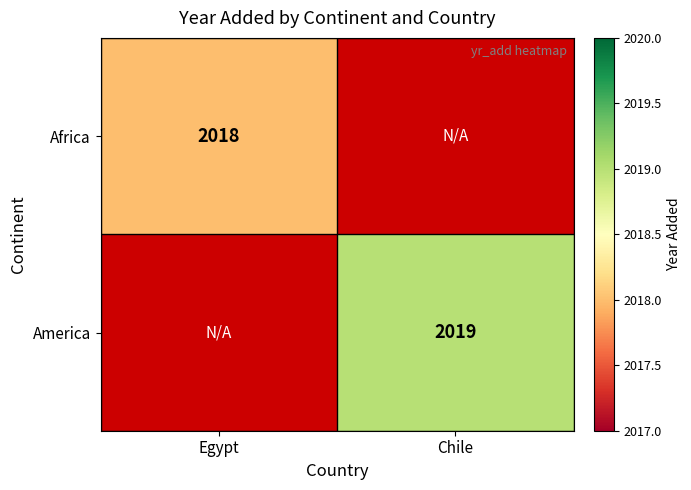

Between Chile and Egypt, which is larger?

Egypt